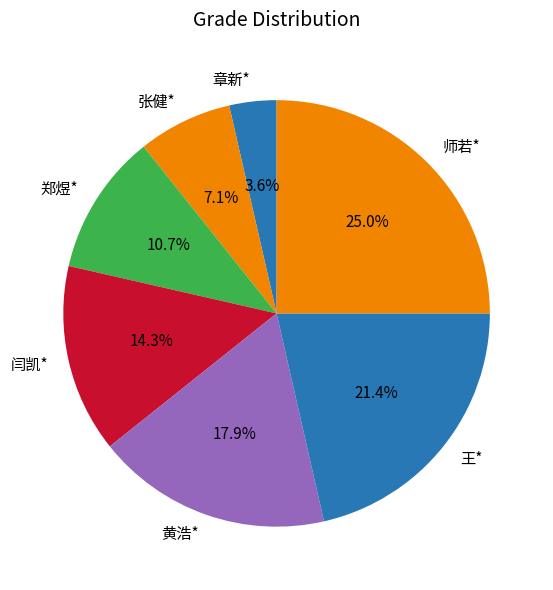

Does 黄浩* represent more than half of the total?

No